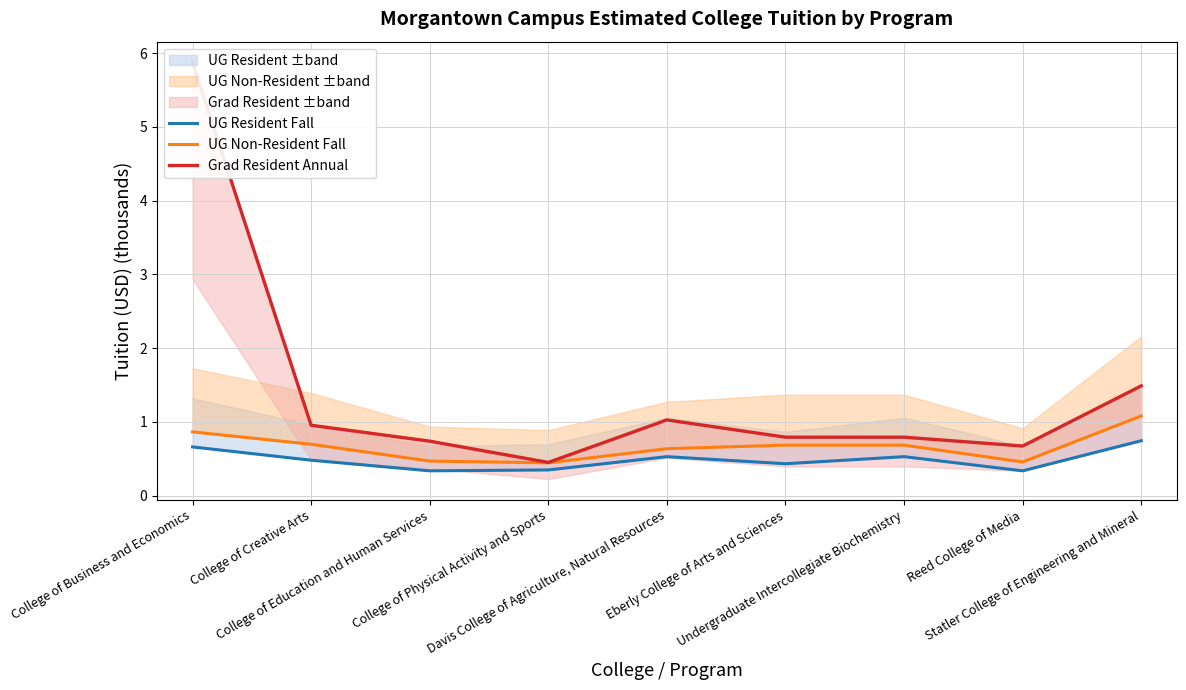

At which category does UG Non-Resident Fall reach its first local valley?

College of Physical Activity and Sports